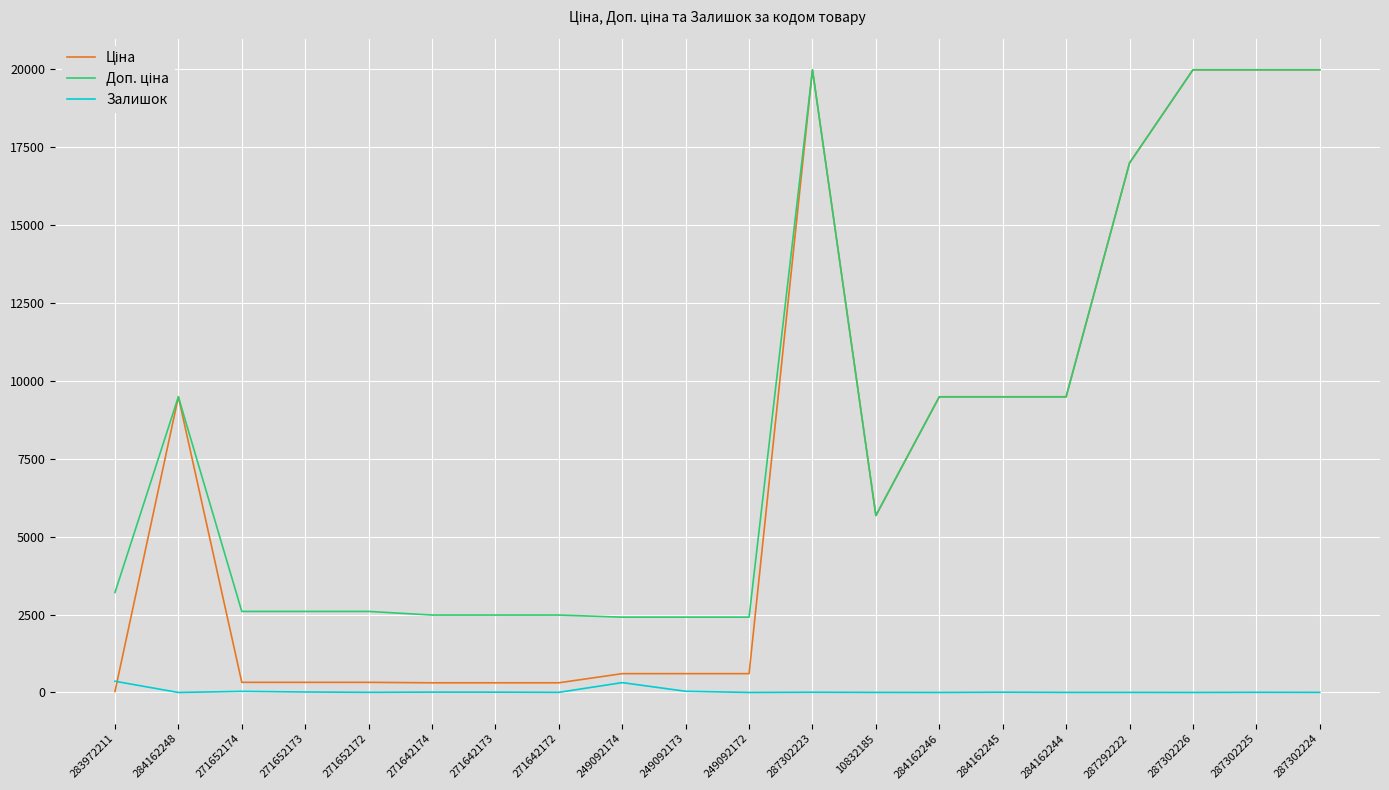

What is the difference between the highest and lowest values at 284162248?

9480.1